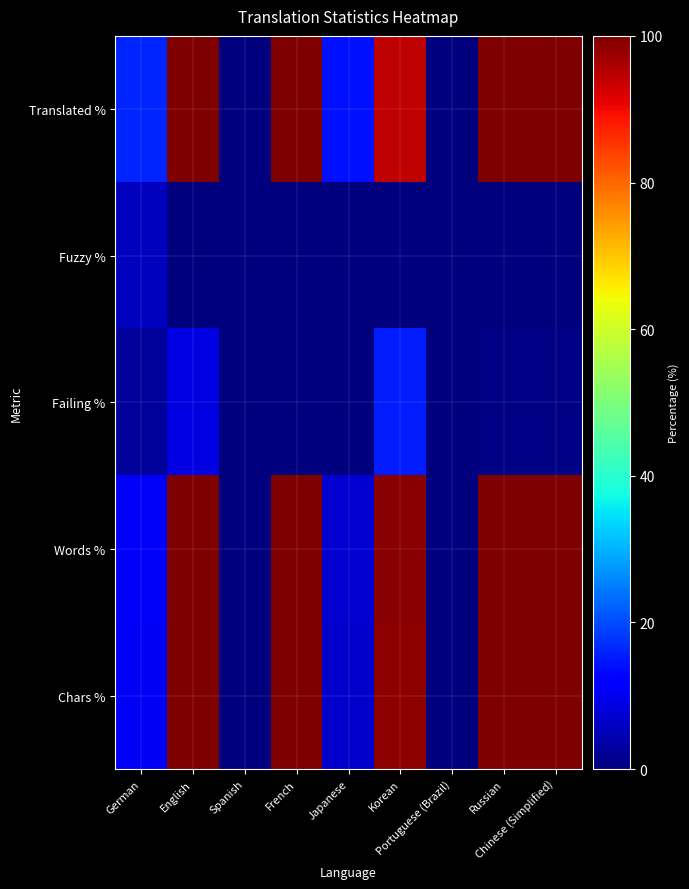

Rank the series by their maximum value, from highest to lowest.

Translated %, Words %, Chars %, Failing %, Fuzzy %